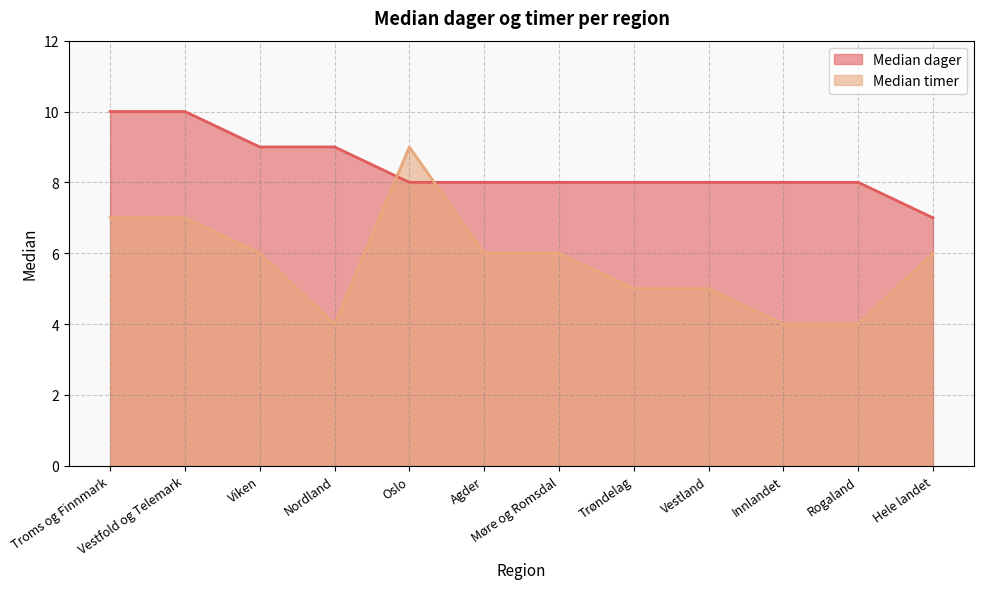

True or false: Median dager and Median timer intersect in this chart.

True